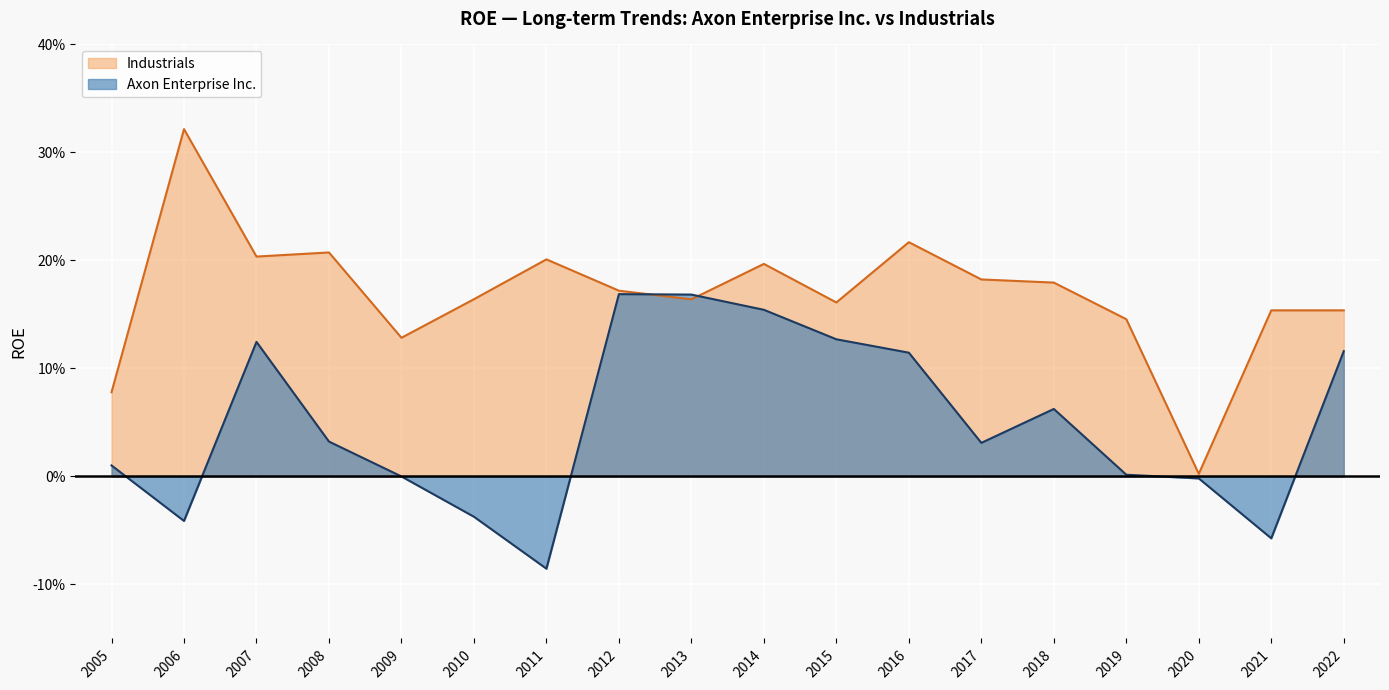

At which label is Axon Enterprise Inc. closest to 0?

2009